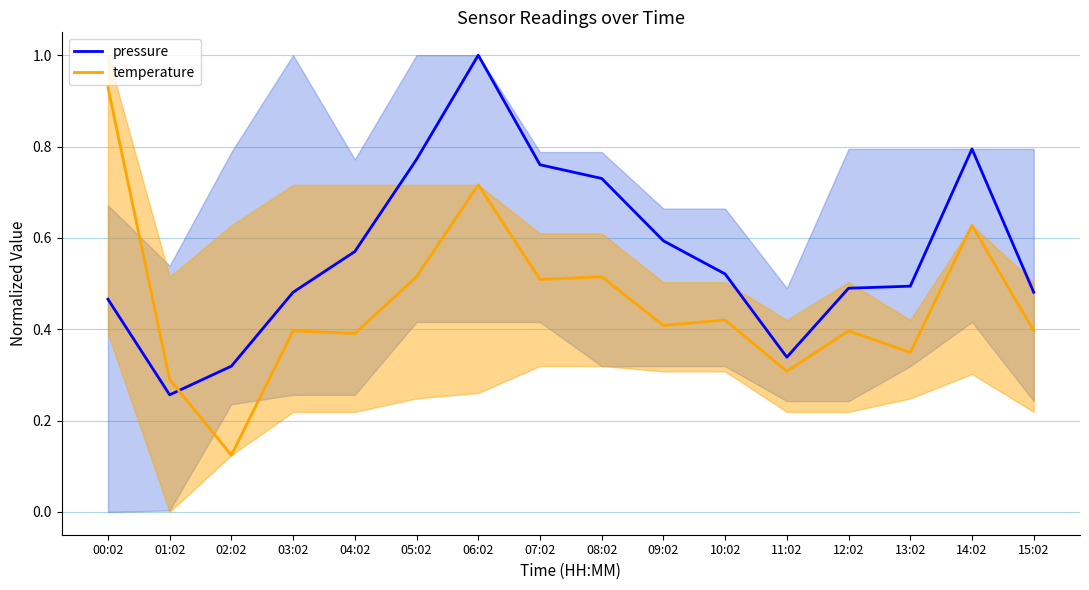

True or false: temperature and pressure cross at least once.

True